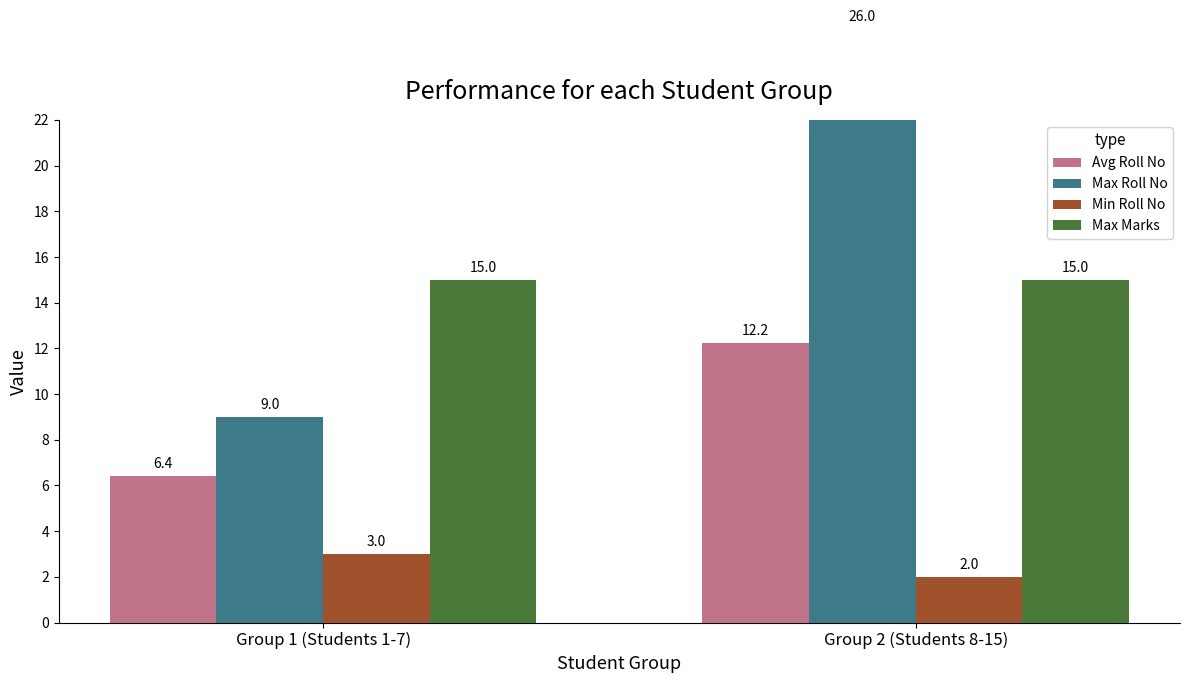

List the labels in order of Max Marks value, smallest first.

Group 1 (Students 1-7), Group 2 (Students 8-15)